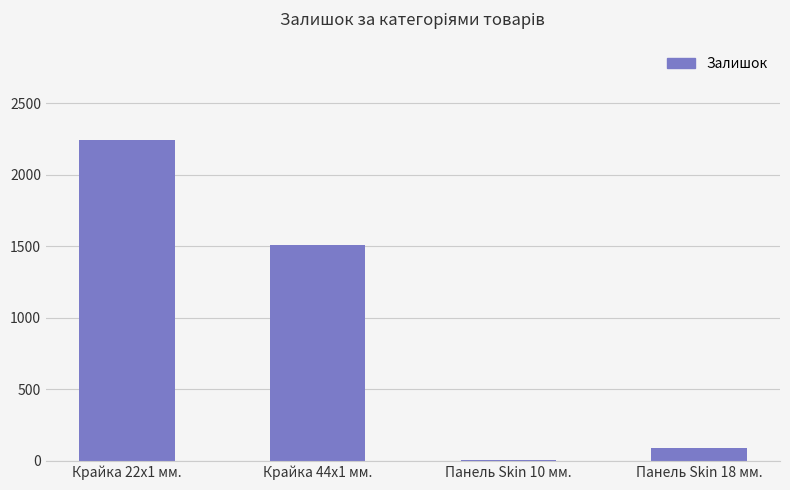

The value at Крайка 44x1 мм. is 2635. True or false?

False